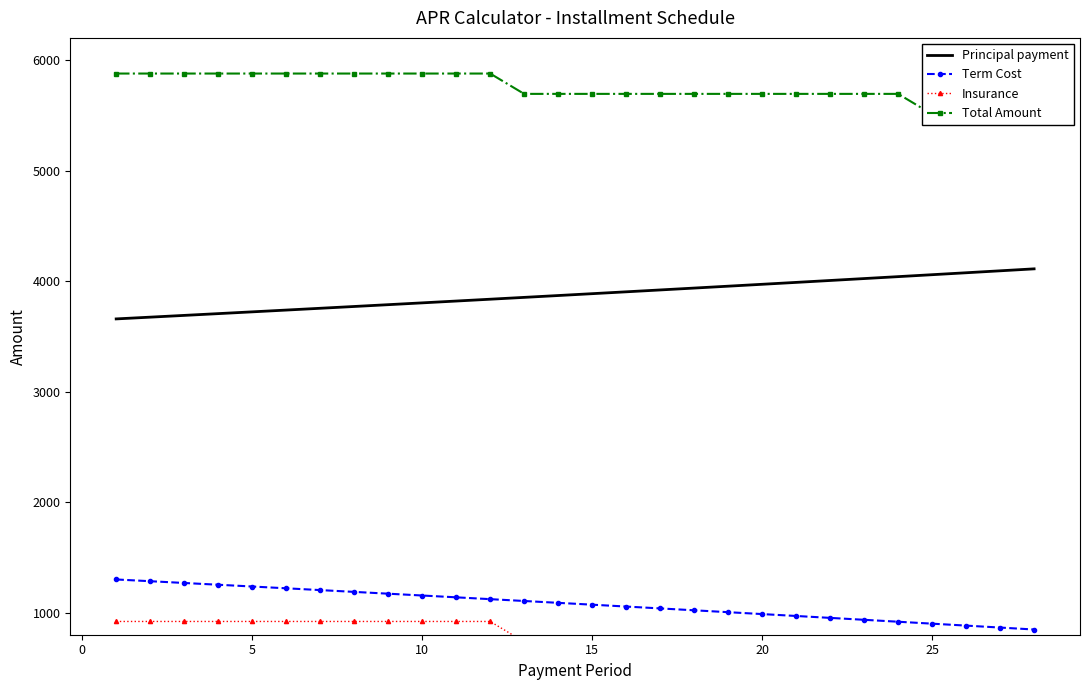

What is the average value of the Principal payment series?

3879.6